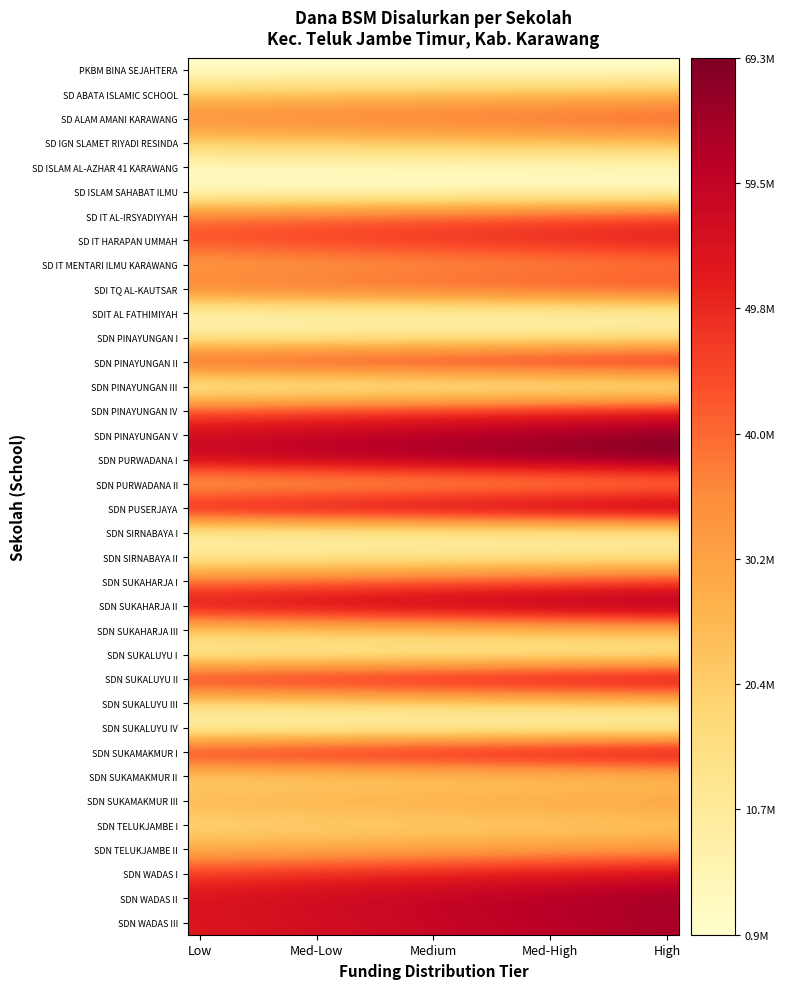

List the series in order of their peak value, lowest first.

PKBM BINA SEJAHTERA, SD ISLAM SAHABAT ILMU, SD ISLAM AL-AZHAR 41 KARAWANG, SDN SUKALUYU IV, SDIT AL FATHIMIYAH, SDN PINAYUNGAN III, SDN SIRNABAYA I, SDN SUKALUYU I, SDN PINAYUNGAN I, SDN SIRNABAYA II, SDN SUKALUYU III, SDN SUKAMAKMUR II, SDN TELUKJAMBE I, SDN SUKAHARJA III, SD IGN SLAMET RIYADI RESINDA, SD ABATA ISLAMIC SCHOOL, SDN PURWADANA II, SDN SUKAMAKMUR III, SDN TELUKJAMBE II, SD IT MENTARI ILMU KARAWANG, SD ALAM AMANI KARAWANG, SD IT AL-IRSYADIYYAH, SDN SUKAHARJA I, SDI TQ AL-KAUTSAR, SDN PINAYUNGAN IV, SD IT HARAPAN UMMAH, SDN WADAS I, SDN PINAYUNGAN II, SDN SUKALUYU II, SDN SUKAMAKMUR I, SDN WADAS III, SDN WADAS II, SDN PINAYUNGAN V, SDN SUKAHARJA II, SDN PUSERJAYA, SDN PURWADANA I